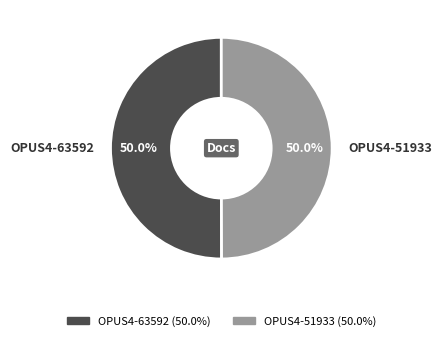

Is the sum of OPUS4-63592 and OPUS4-51933 greater than half?

Yes